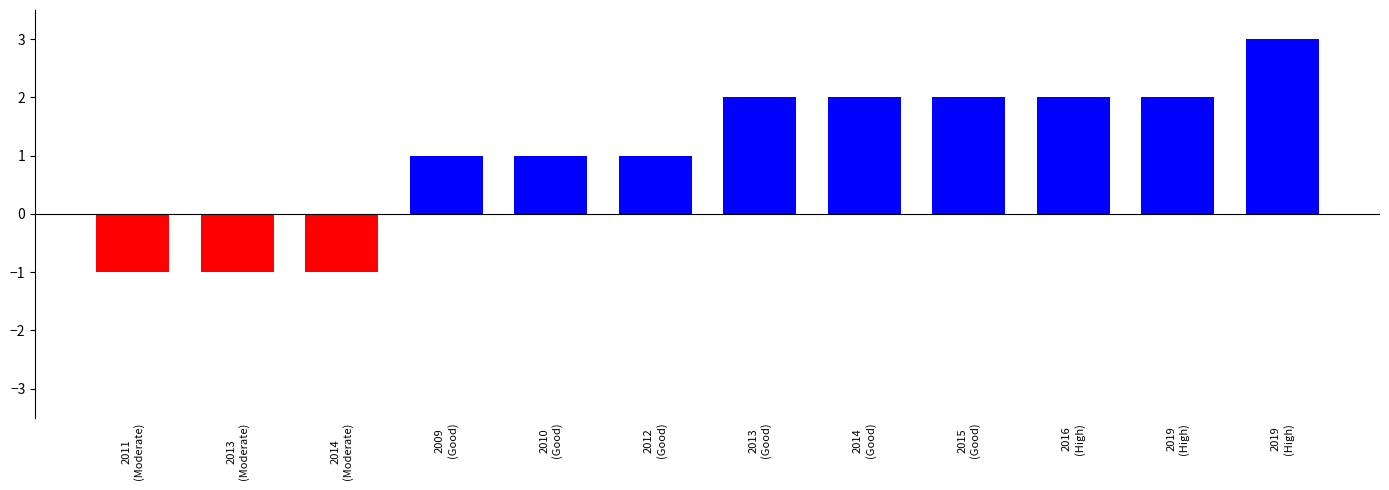

Reading right to left, what are all the values shown in this chart?

3	2	2	2	2	2	1	1	1	-1	-1	-1